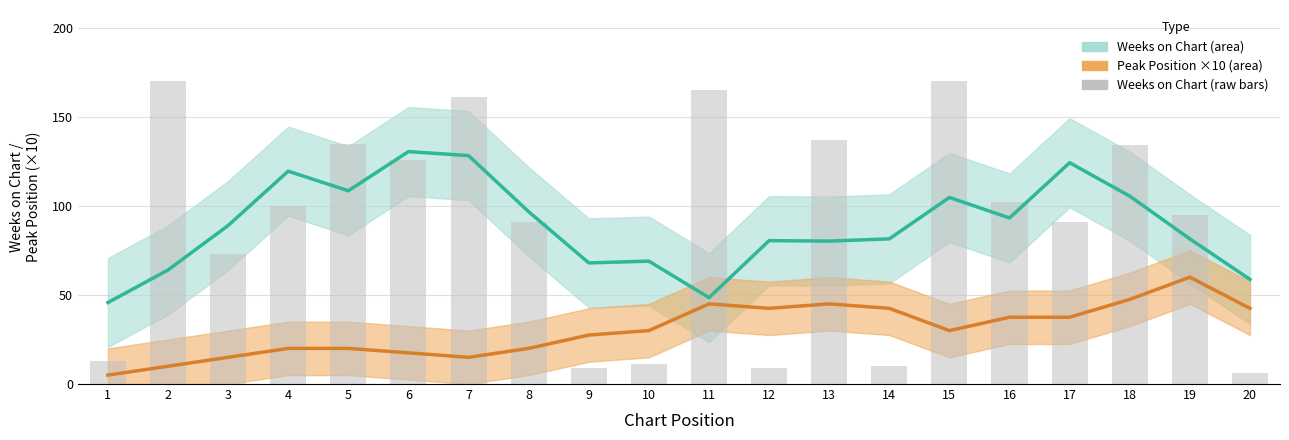

Are the bars horizontal?

No